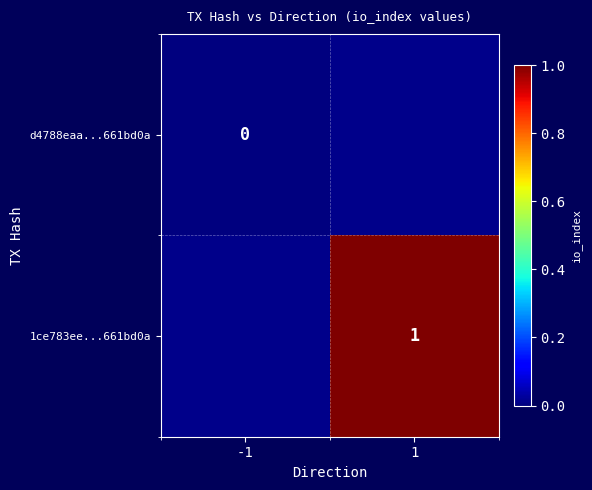

The value of 1ce783ee...661bd0a at 1 is 2. True or false?

False